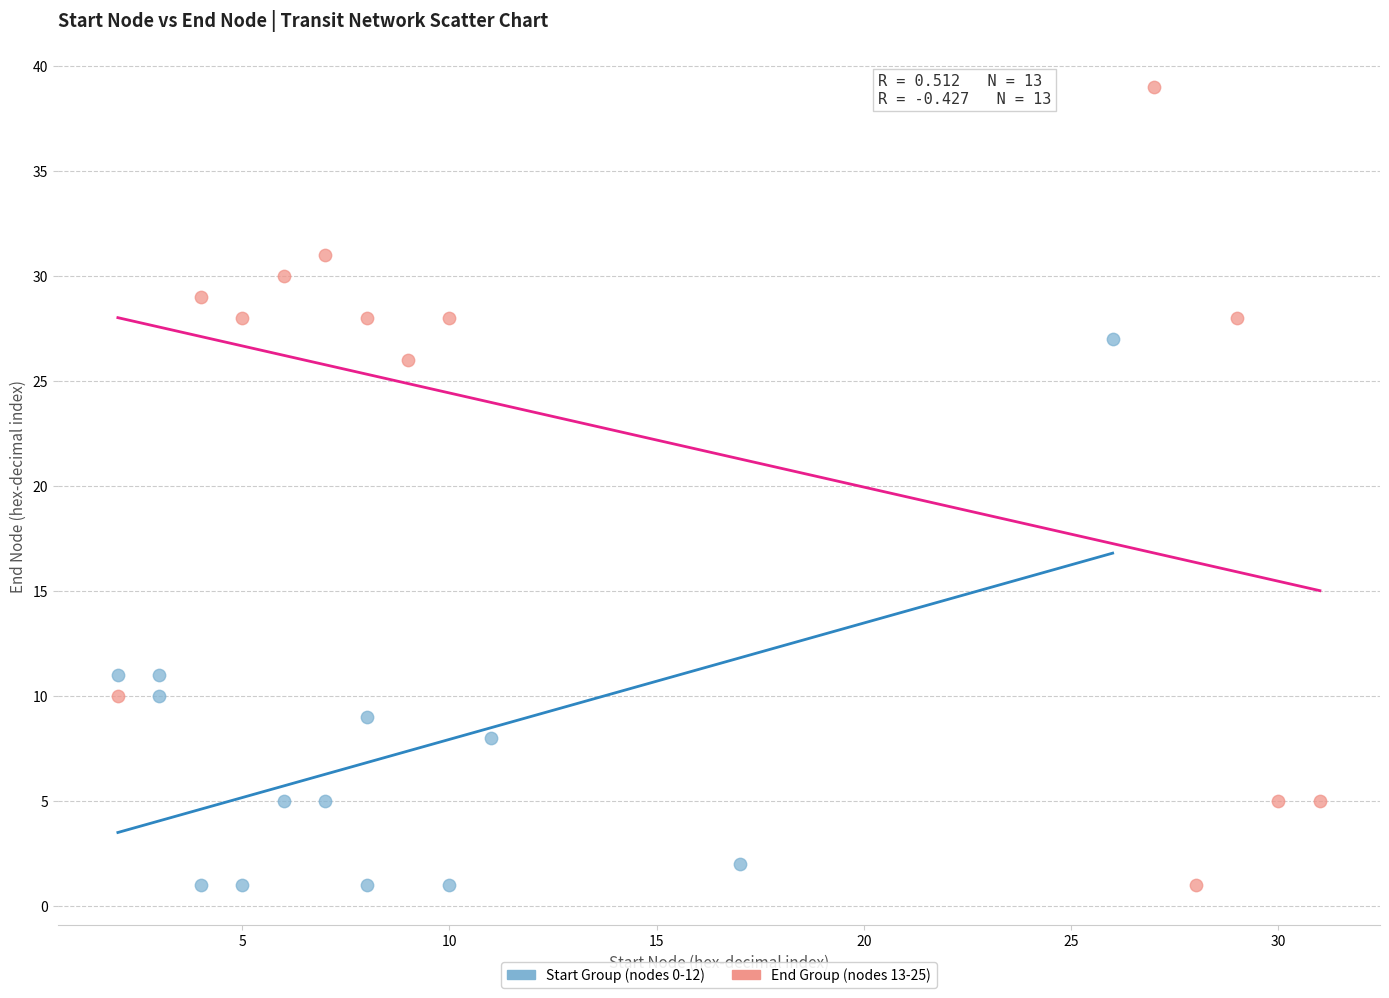

What are all the series names shown in the legend?

Start Group (nodes 0-12), End Group (nodes 13-25)